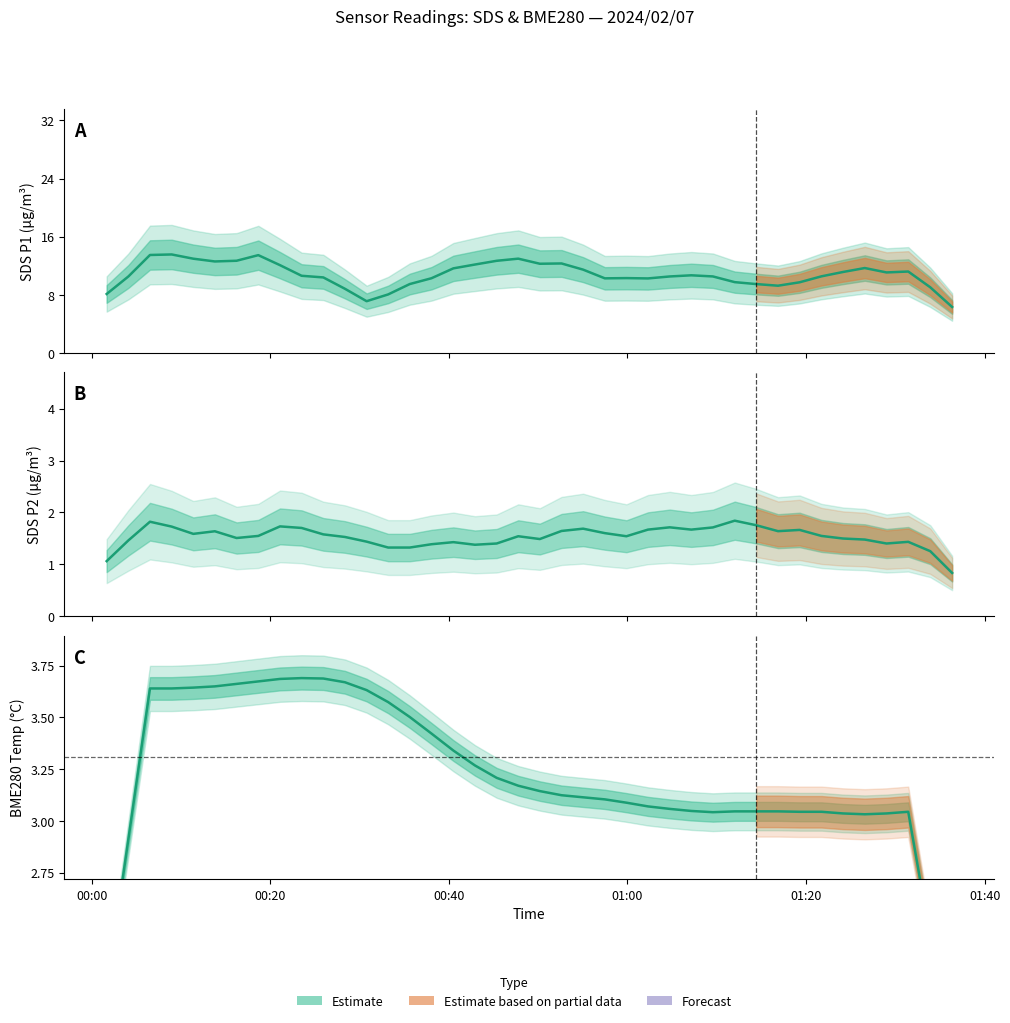

Is the value of BME280 Temp at 26 greater than the value of SDS_P2 at 26?

Yes